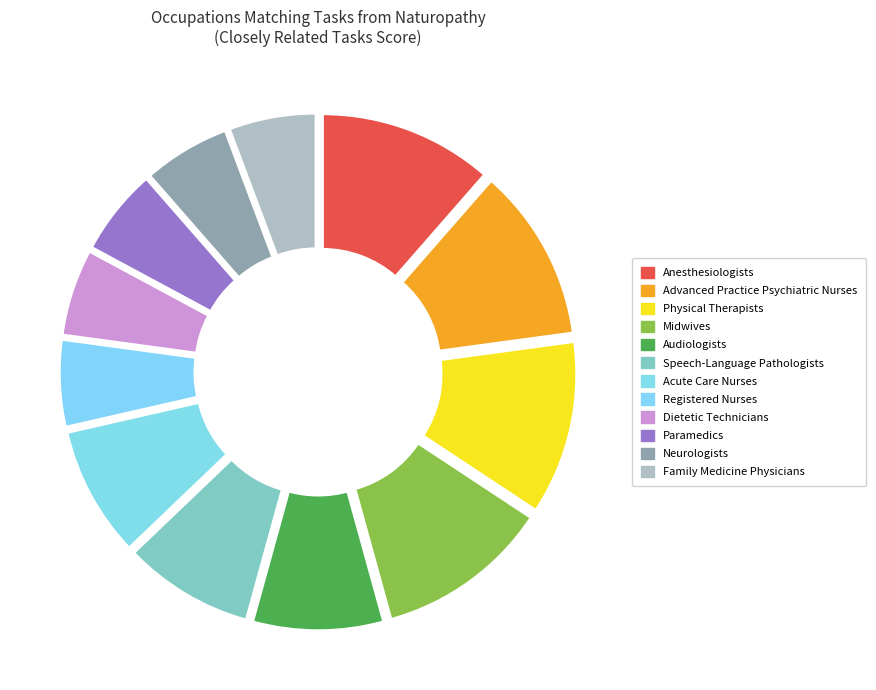

To the nearest percent, what is the average slice percentage?

8%